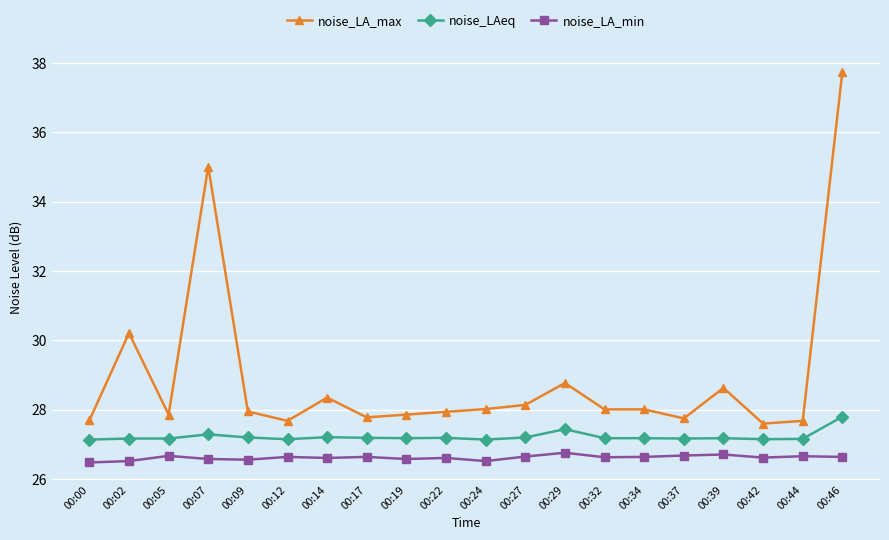

True or false: noise_LAeq has more than 1 points higher than both neighbors.

True